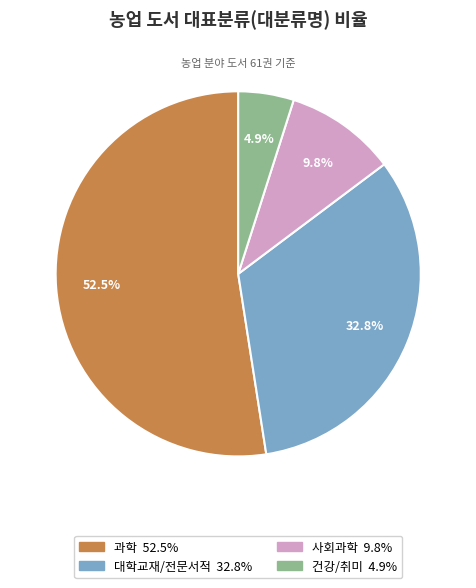

Rank the categories by value from lowest to highest.

건강/취미, 사회과학, 대학교재/전문서적, 과학